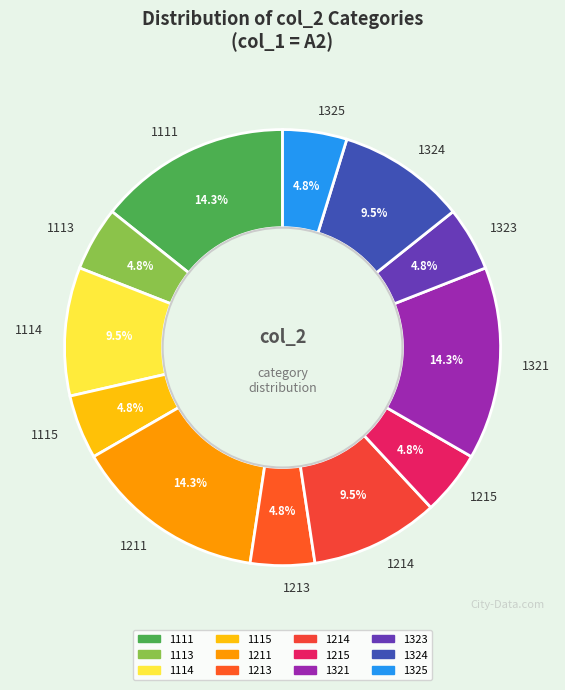

Do 1323 and 1111 together represent more than half of the pie?

No